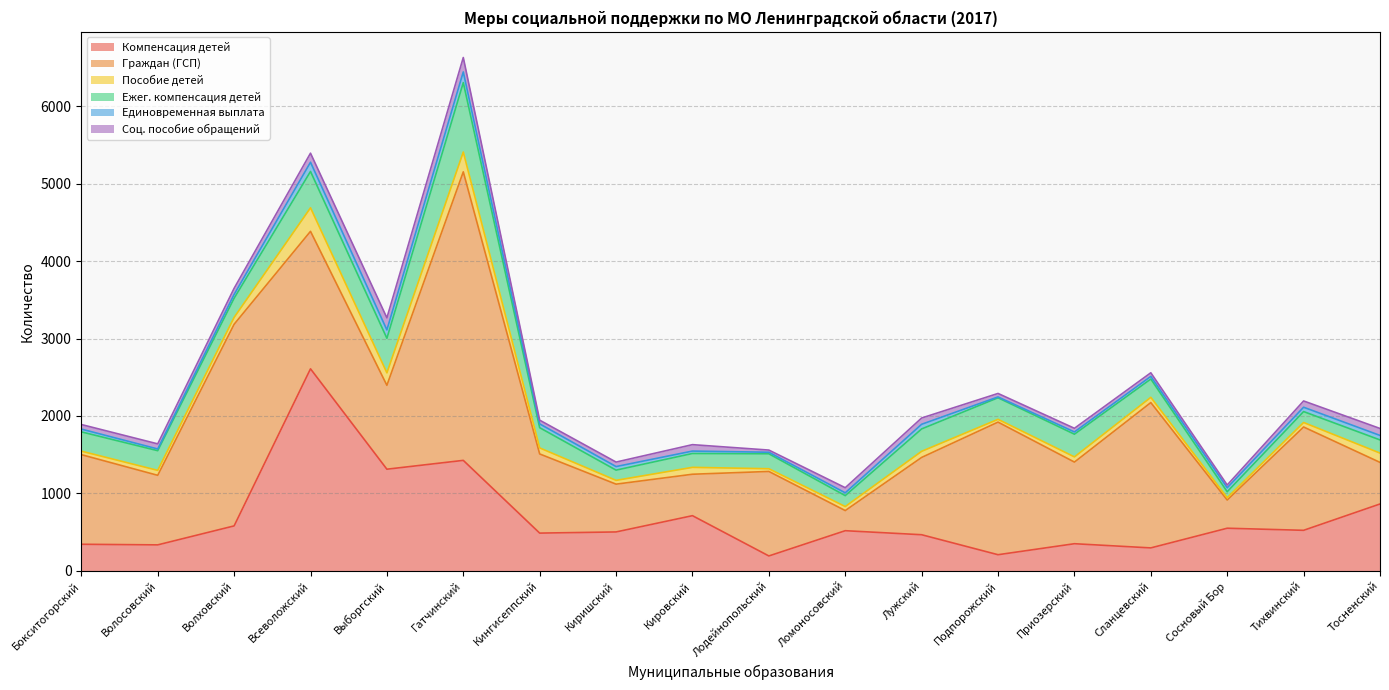

Where is the first local maximum for Соц. пособие обращений?

Гатчинский